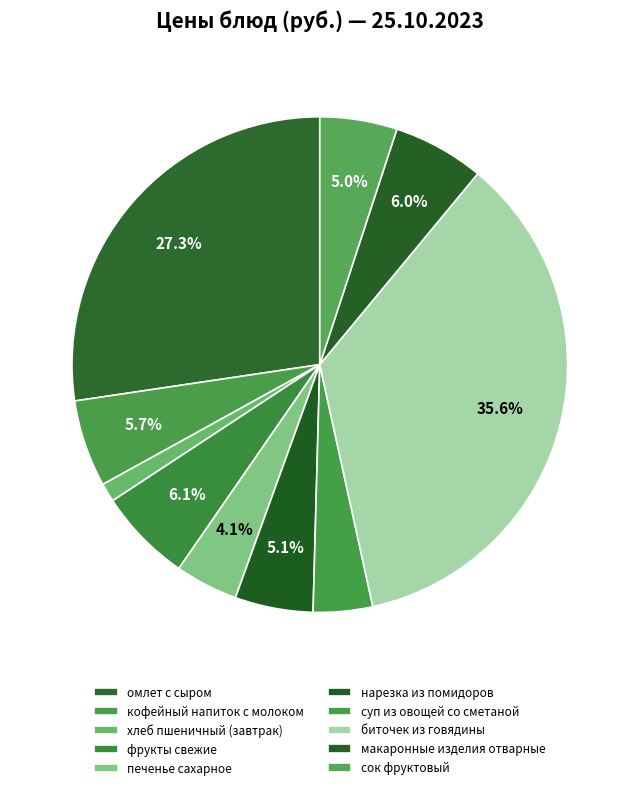

How many segments does this pie chart have?

10